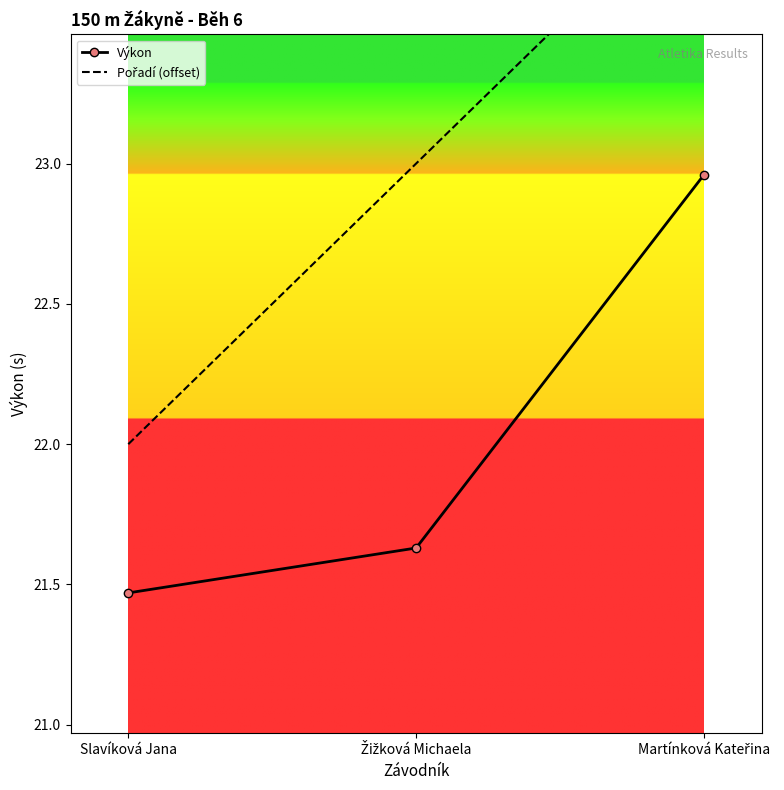

What is the label of the 3rd point from the left?

Martínková Kateřina